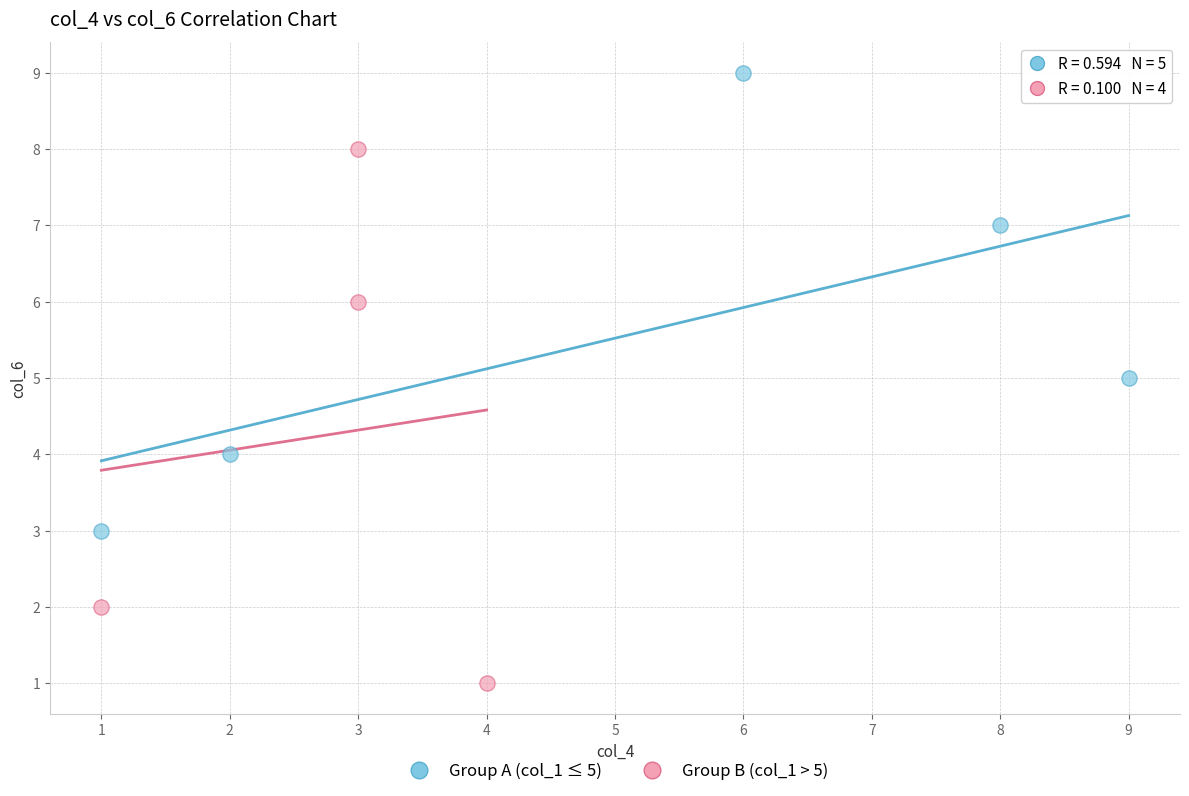

Which series contains the lowest Y value?

Group B (col_1 > 5)